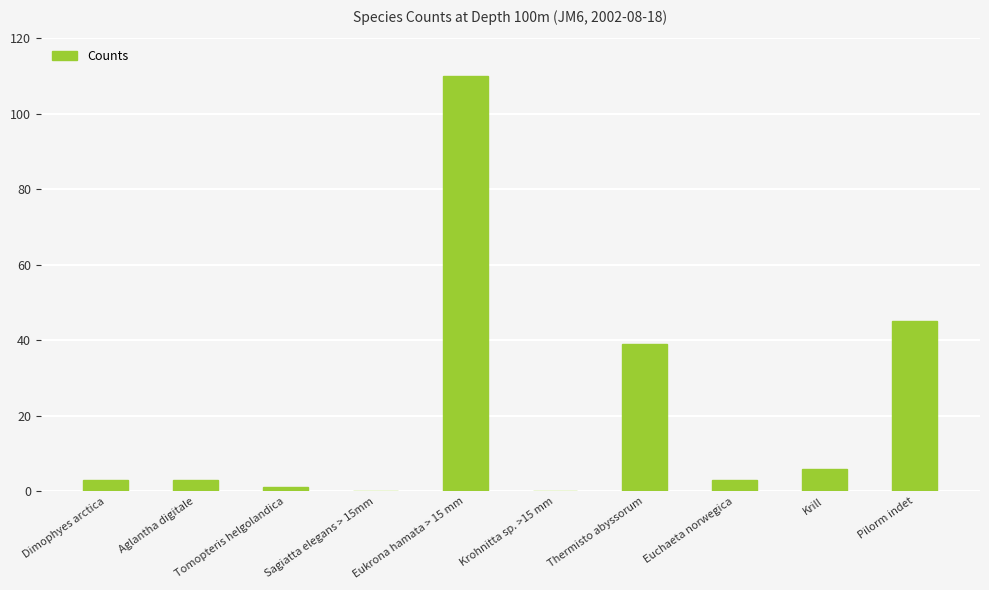

What is the sum of all values?

210